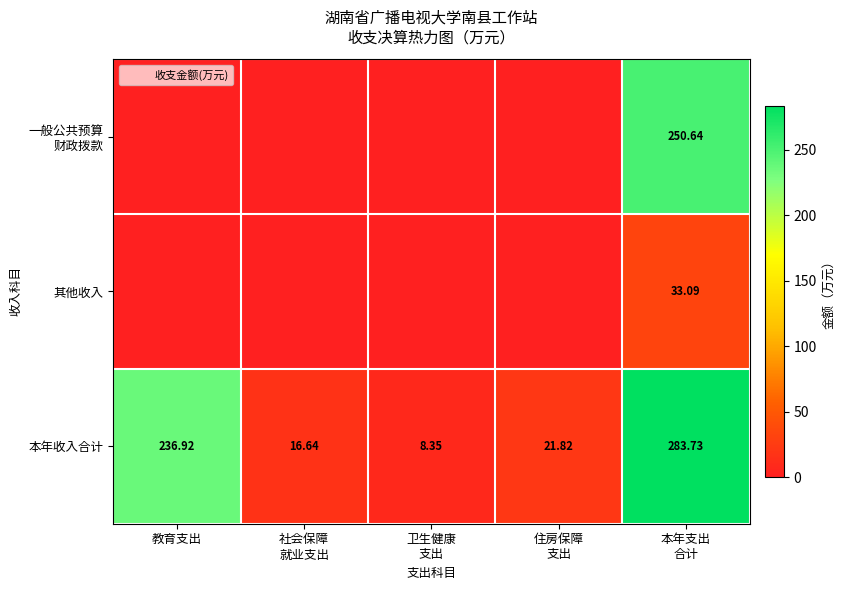

Which has a higher value, 教育支出 or 社会保障
就业支出?

教育支出